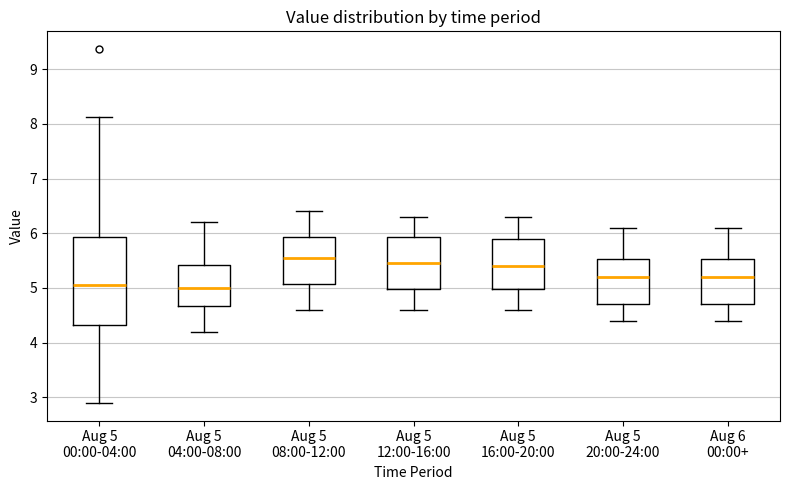

Reading left to right, read every box against the y-axis: the position of its median line, the range the box covers, and the ends of its whiskers. The values are not printed on the chart, so give them approximately, as read against the axis.

Aug 5 00:00-04:00: median 5.1, box 4.3 to 5.9, whiskers 2.9 to 8.1
Aug 5 04:00-08:00: median 5.0, box 4.7 to 5.4, whiskers 4.2 to 6.2
Aug 5 08:00-12:00: median 5.6, box 5.1 to 5.9, whiskers 4.6 to 6.4
Aug 5 12:00-16:00: median 5.5, box 5.0 to 5.9, whiskers 4.6 to 6.3
Aug 5 16:00-20:00: median 5.4, box 5.0 to 5.9, whiskers 4.6 to 6.3
Aug 5 20:00-24:00: median 5.2, box 4.7 to 5.5, whiskers 4.4 to 6.1
Aug 6 00:00+: median 5.2, box 4.7 to 5.5, whiskers 4.4 to 6.1